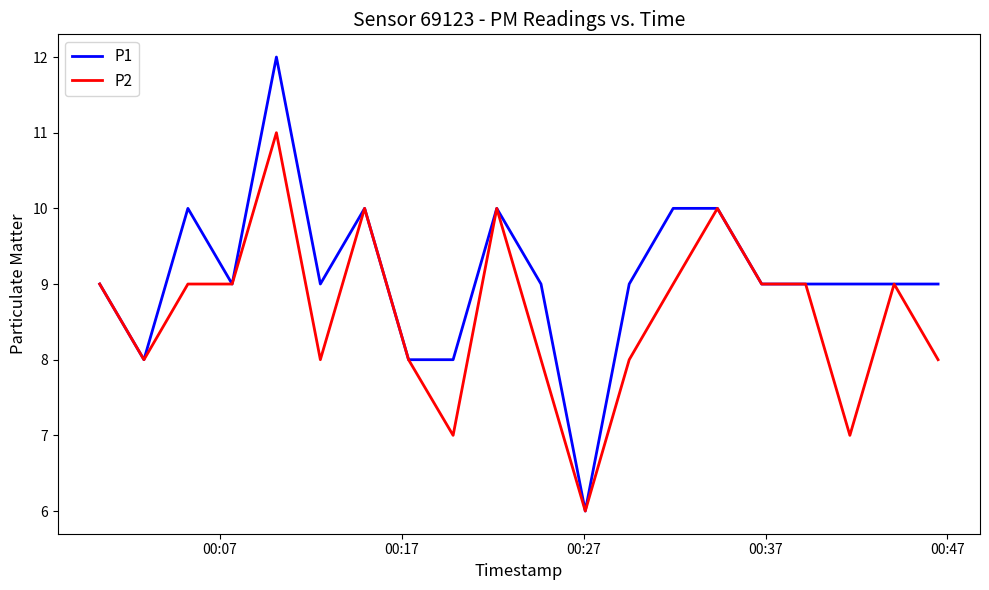

List the series in order of their peak value, lowest first.

P2, P1